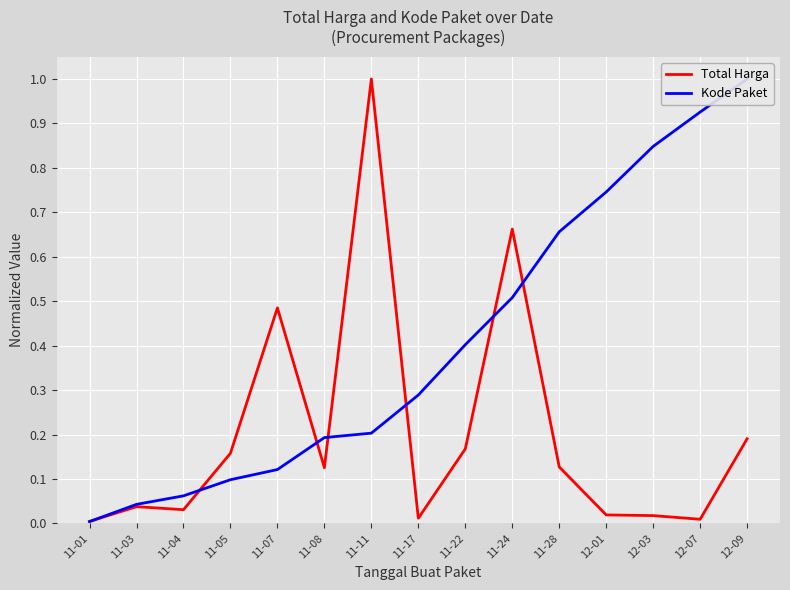

How many lines are shown in the chart?

2